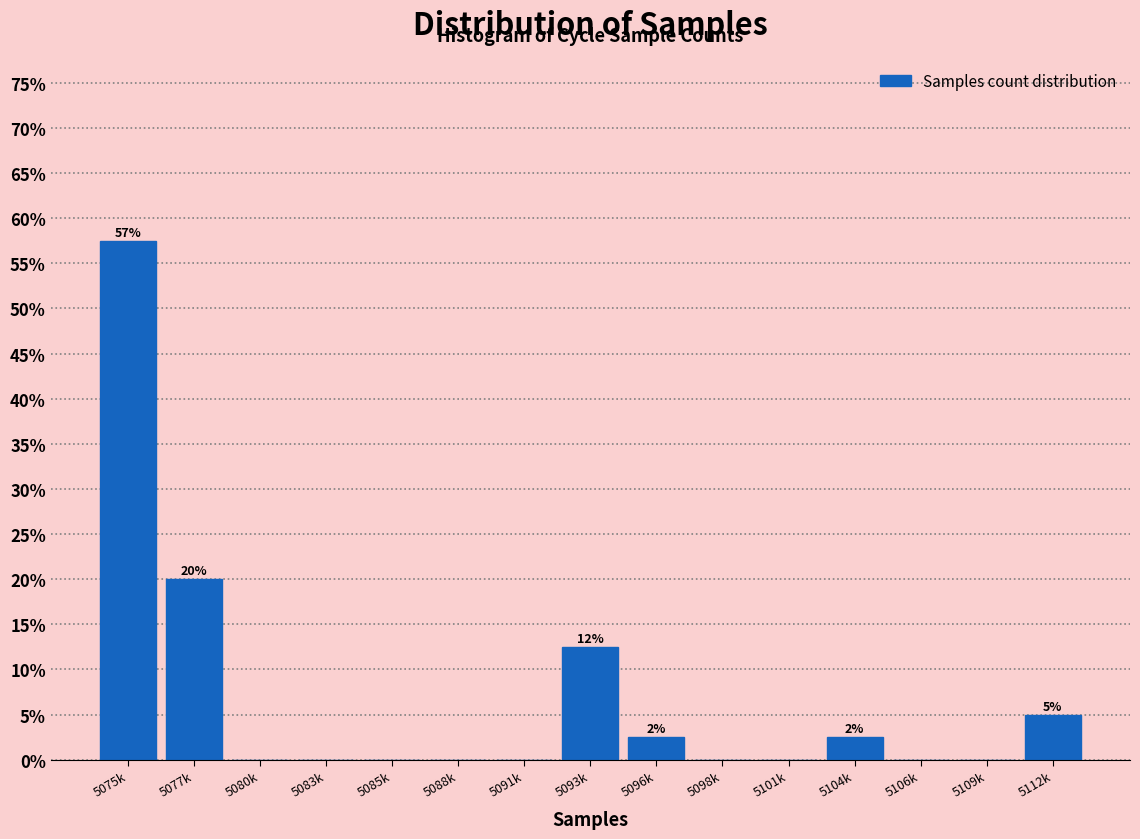

Reading left to right, extract all data points from this chart.

5075k=57.5	5077k=20.0	5080k=0.0	5083k=0.0	5085k=0.0	5088k=0.0	5091k=0.0	5093k=12.5	5096k=2.5	5098k=0.0	5101k=0.0	5104k=2.5	5106k=0.0	5109k=0.0	5112k=5.0